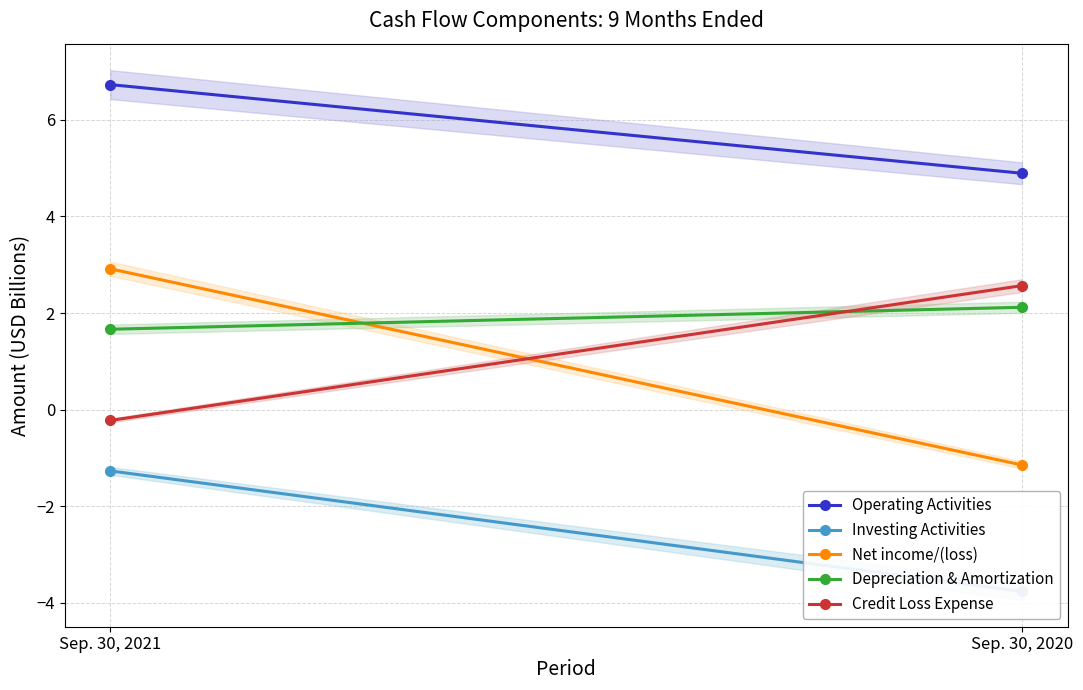

What is the value of the Net income/(loss) point at the 1st from the left?

2.9